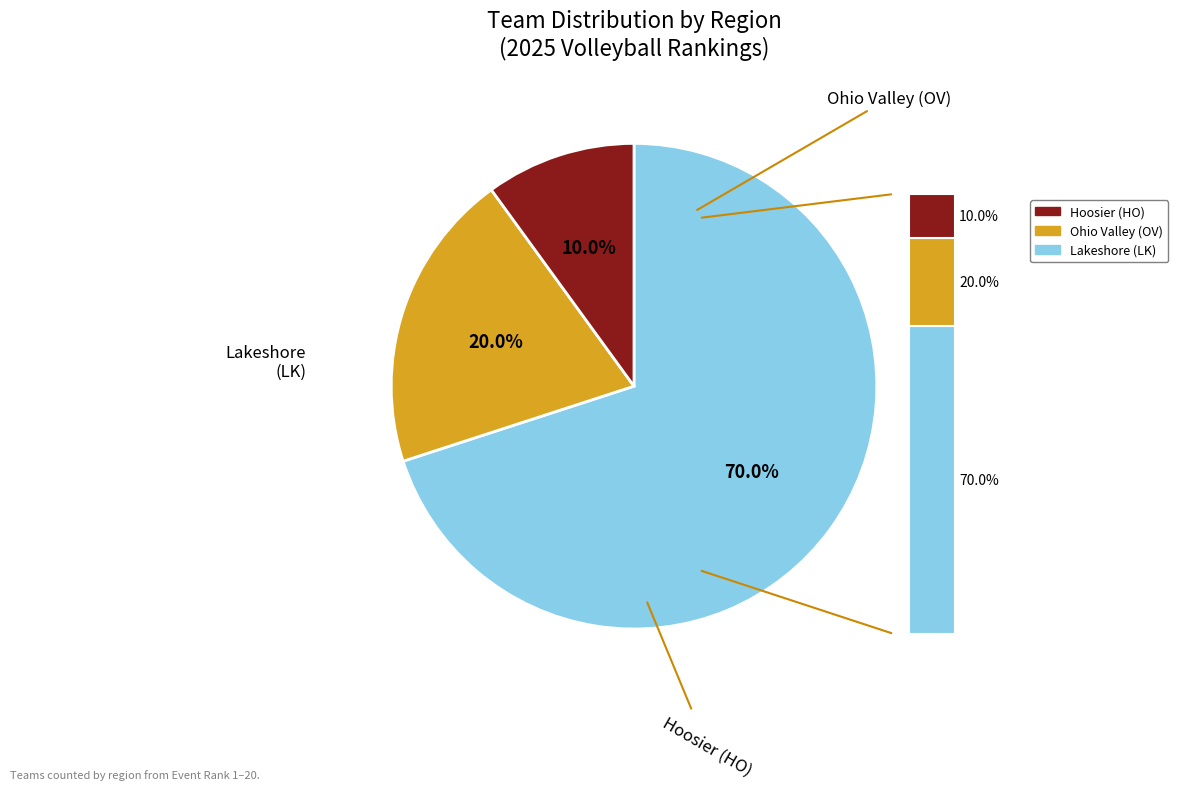

Which category has the smallest portion of the pie?

Hoosier (HO)